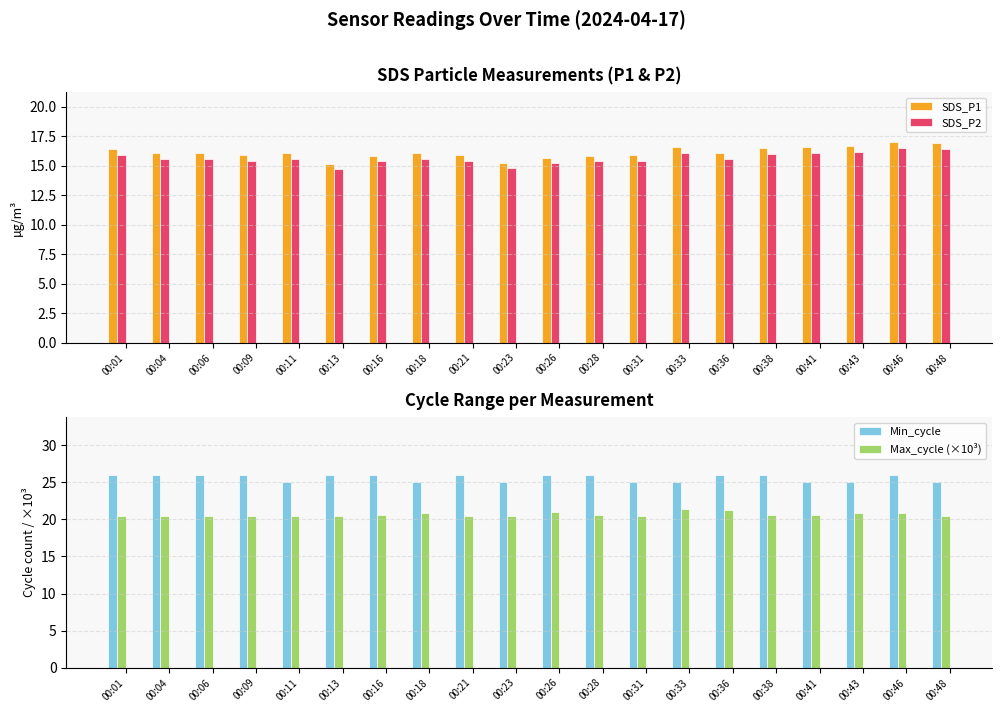

Is it true that SDS_P2 equals 22.1 at 00:16?

False